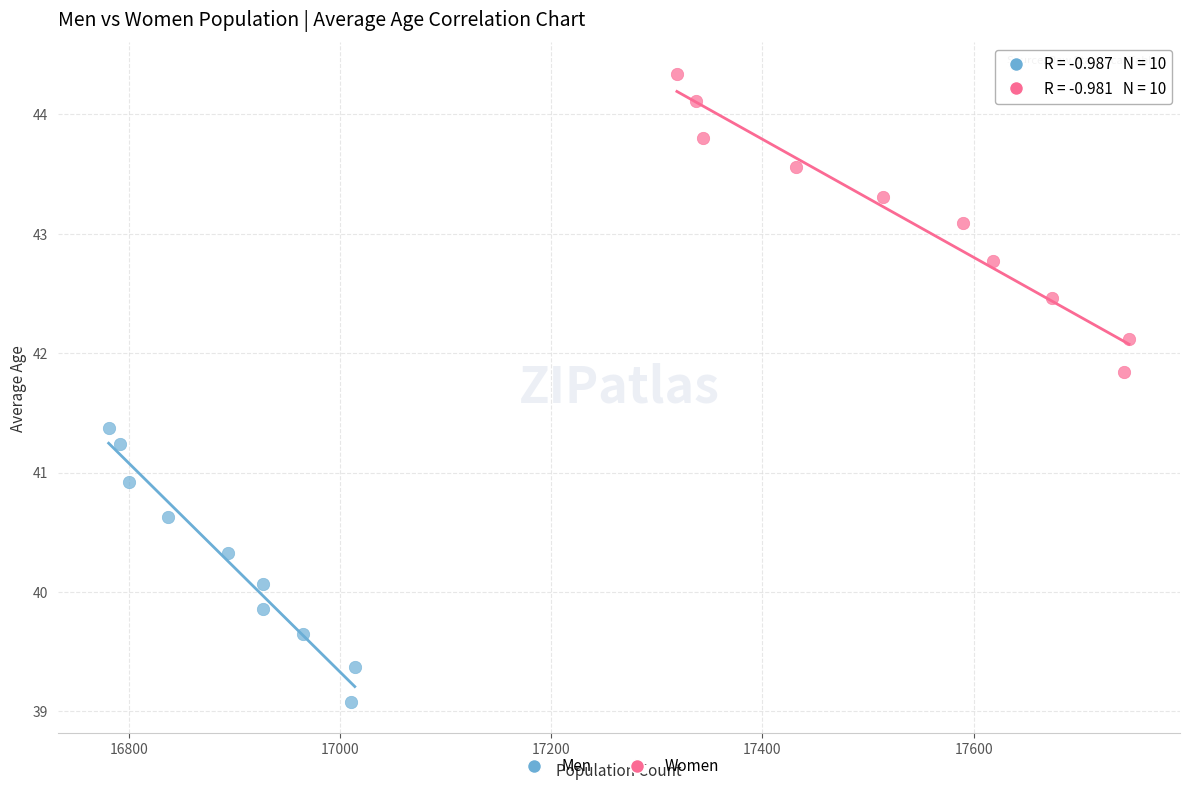

Which series contains the highest Y value?

Women